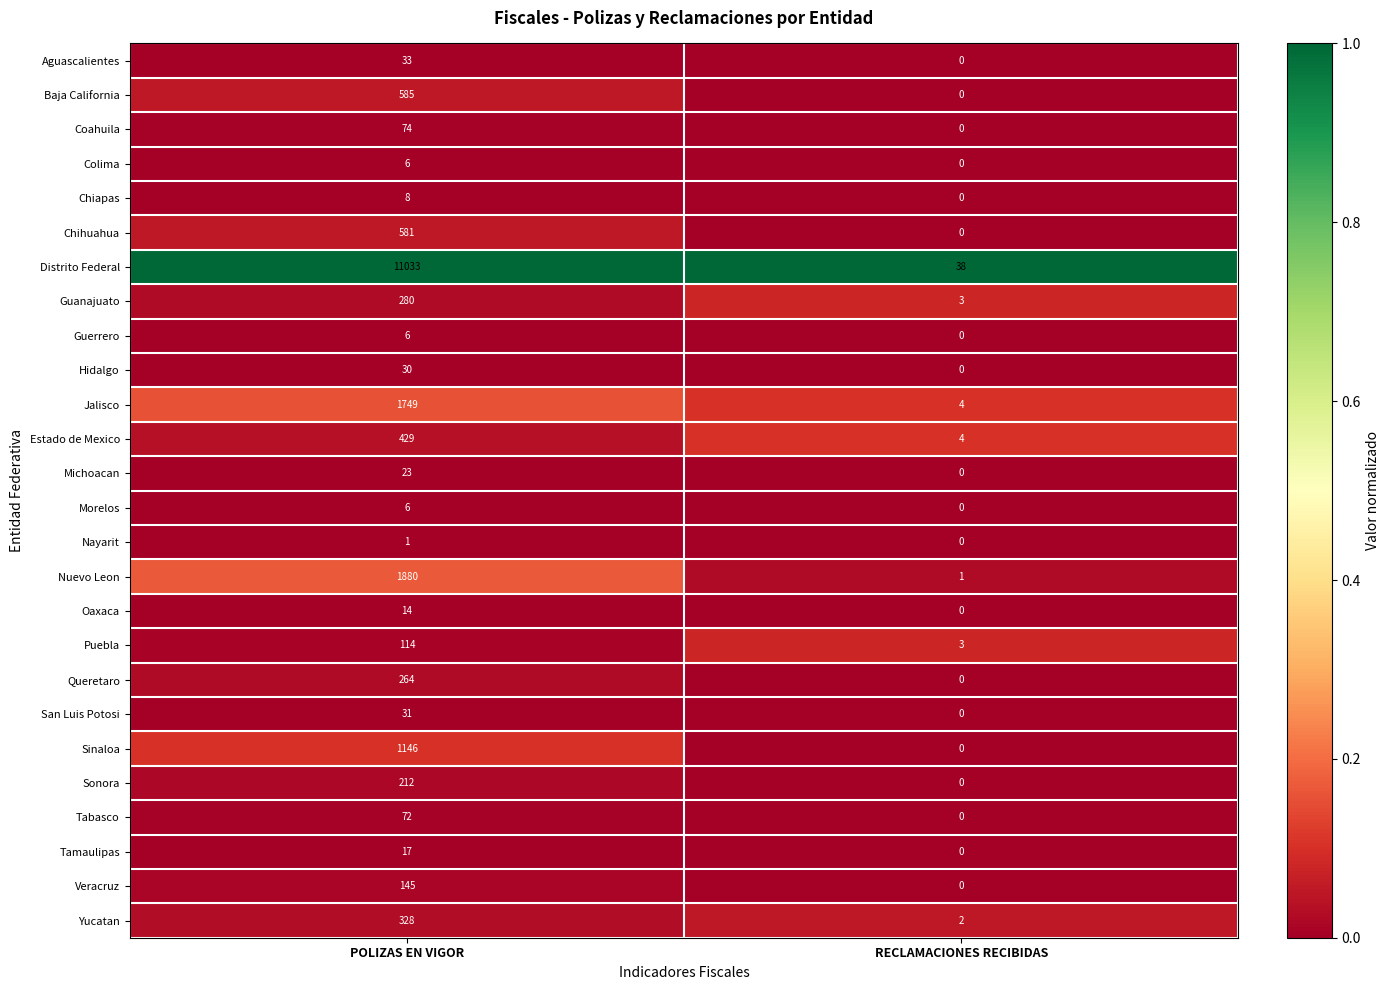

Rank the categories by Aguascalientes value from lowest to highest.

RECLAMACIONES RECIBIDAS, POLIZAS EN VIGOR